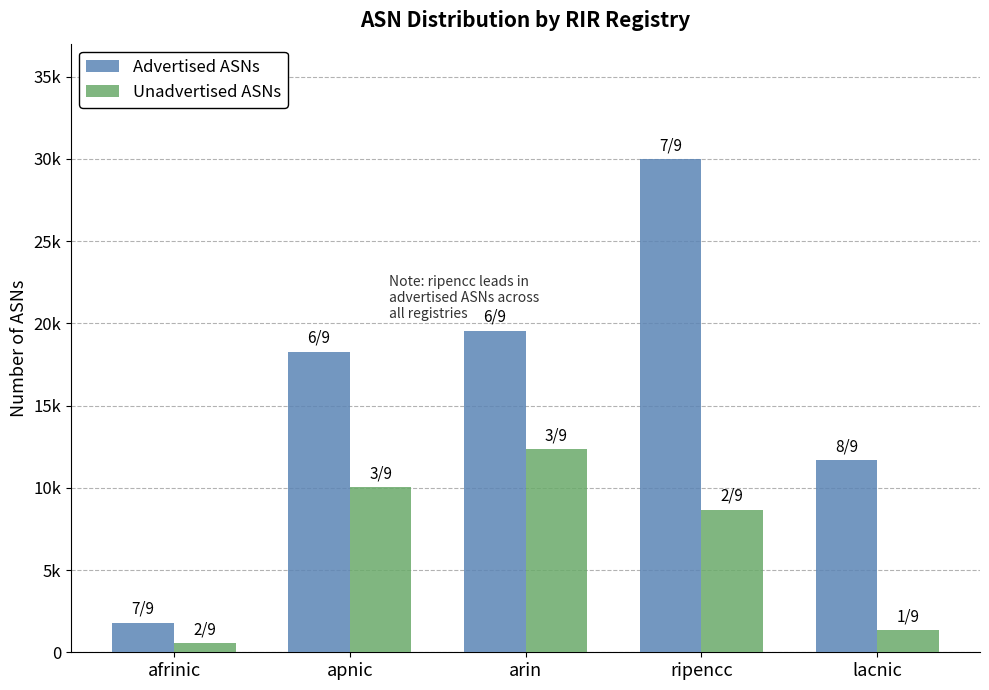

At how many categories does at least one series exceed 25425?

1